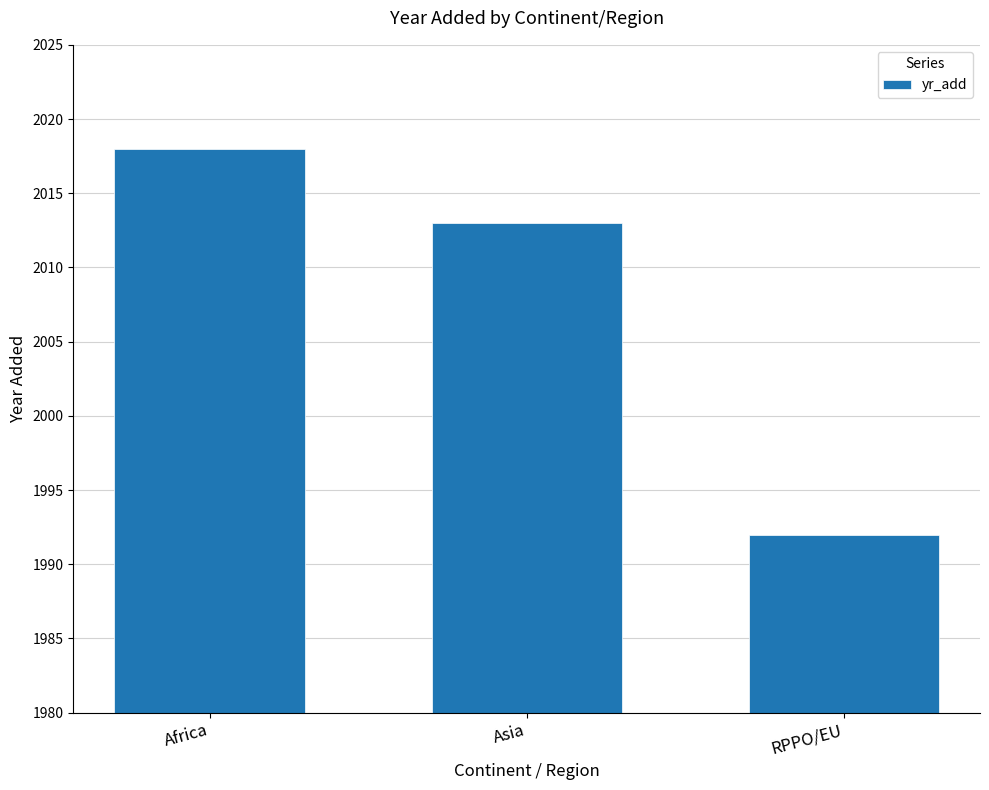

Rank the categories by value from highest to lowest.

Africa, Asia, RPPO/EU